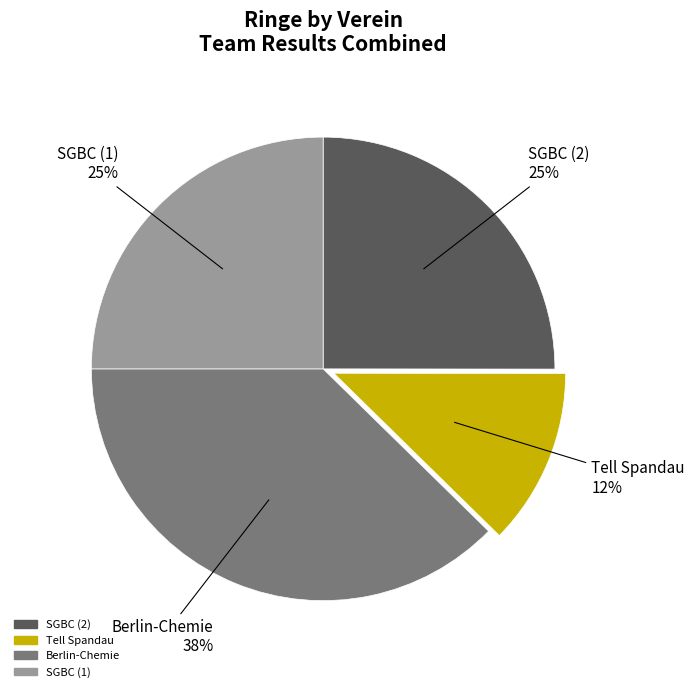

To the nearest percent, what is the average slice percentage?

25%